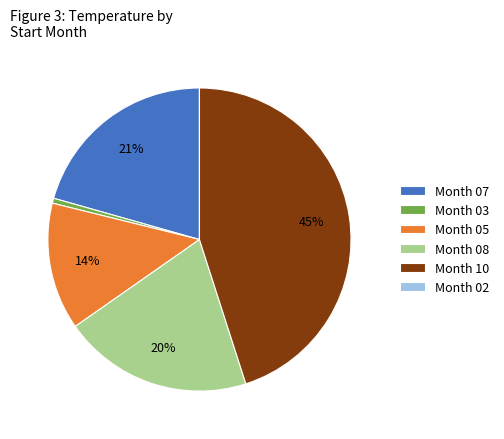

To the nearest percent, what percentage of the pie is Month 07?

21%